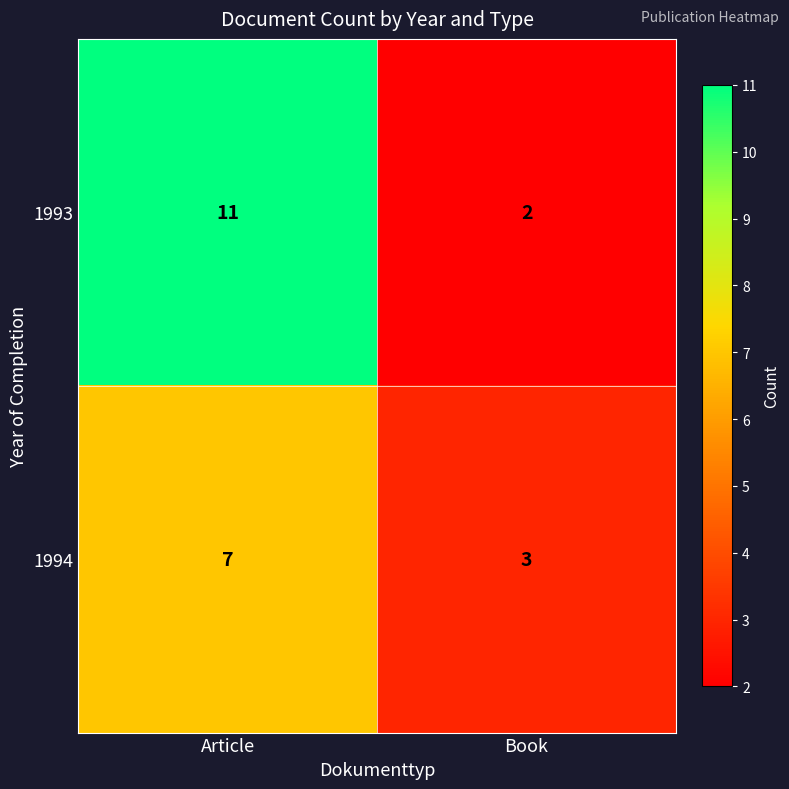

Reading left to right, transcribe all the data shown in this chart.

1993: Article=11	Book=2
1994: Article=7	Book=3